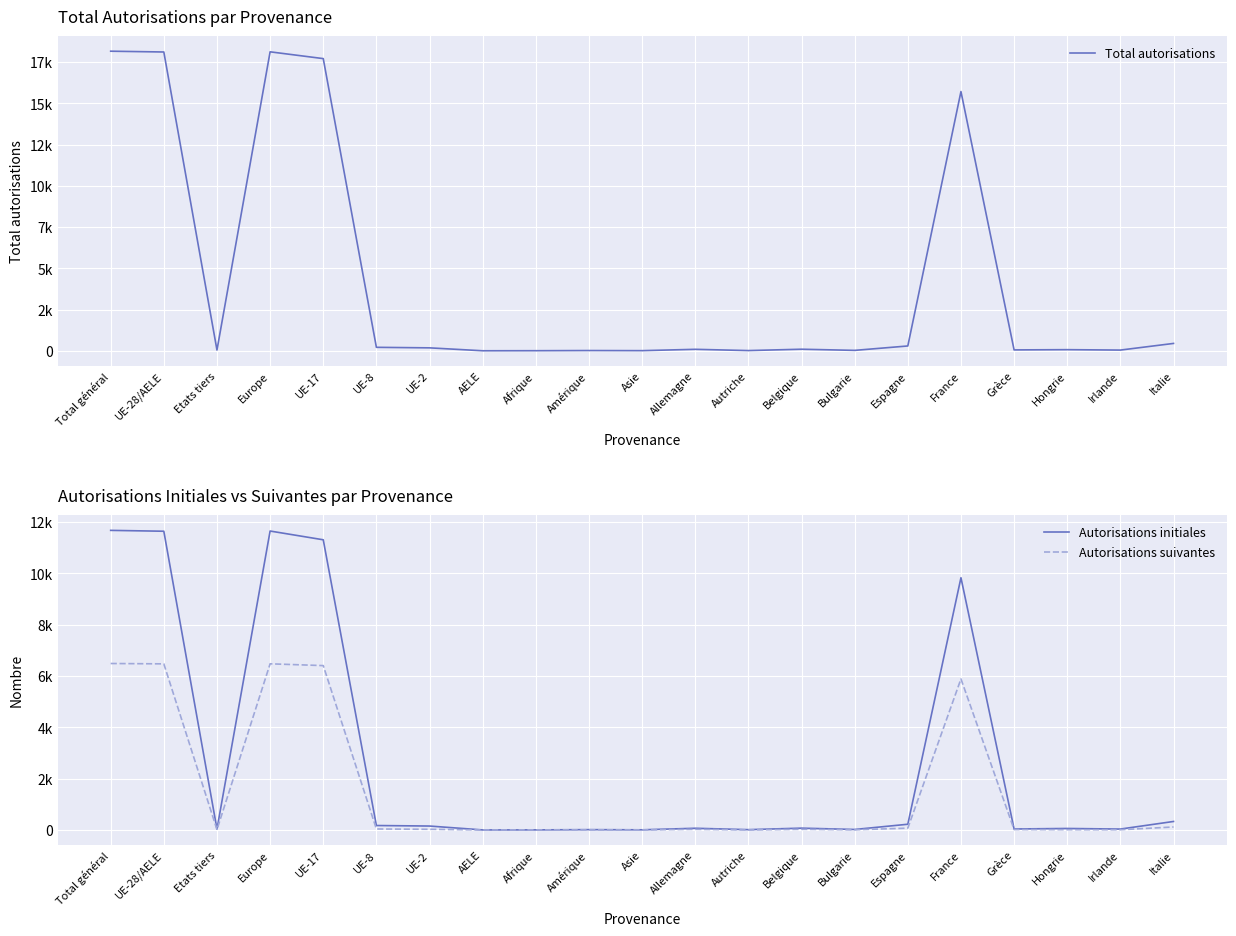

What are all the series names shown in the legend?

Total autorisations, Autorisations initiales, Autorisations suivantes